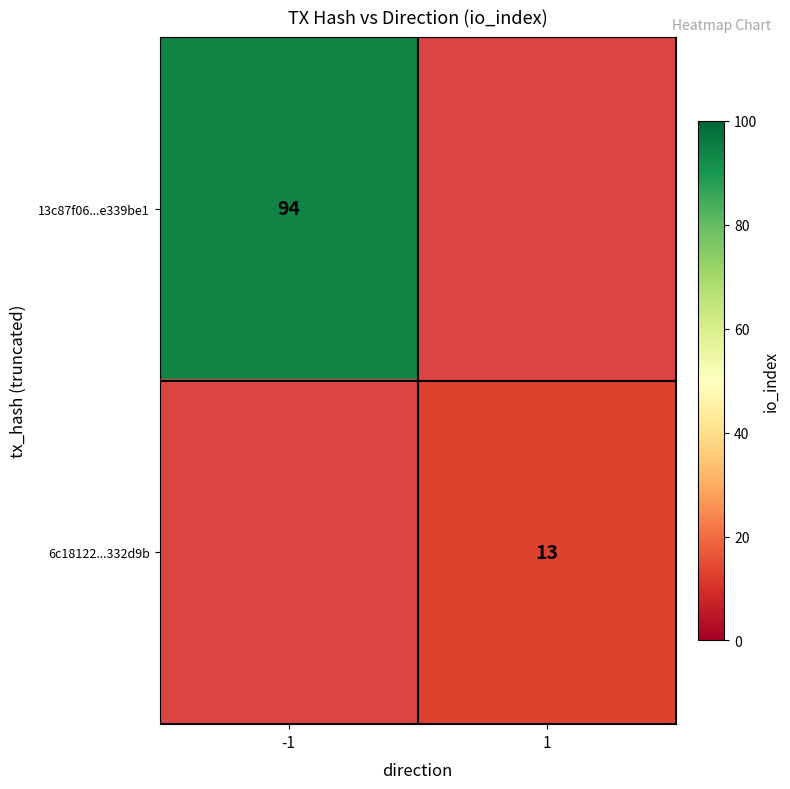

The 13c87f06...e339be1 series shows 24 at -1. True or false?

False